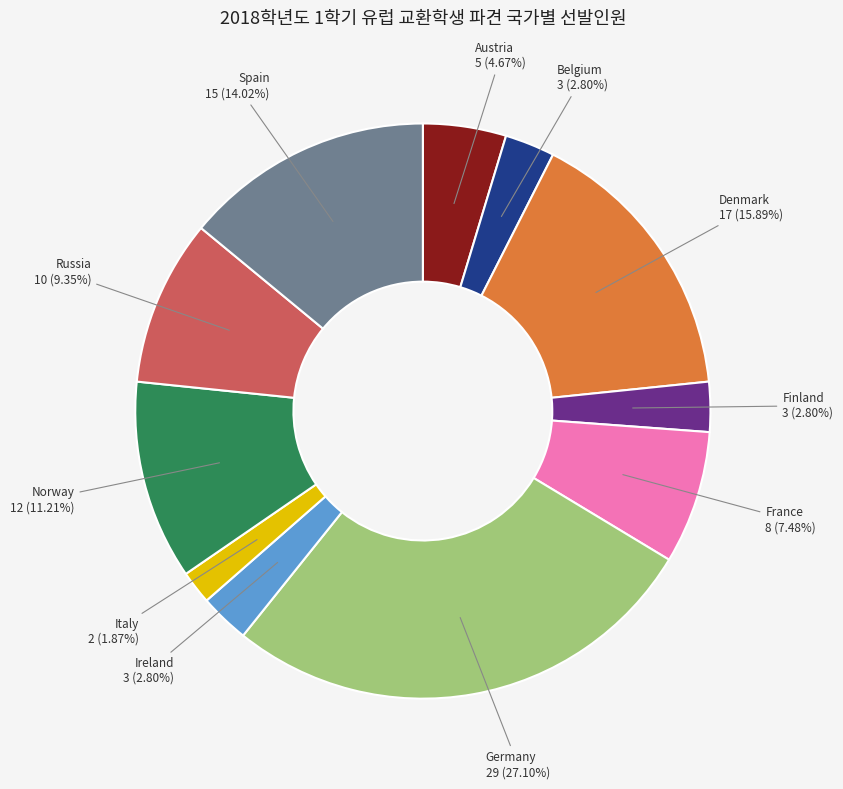

Does Norway account for over 50% of the chart?

No